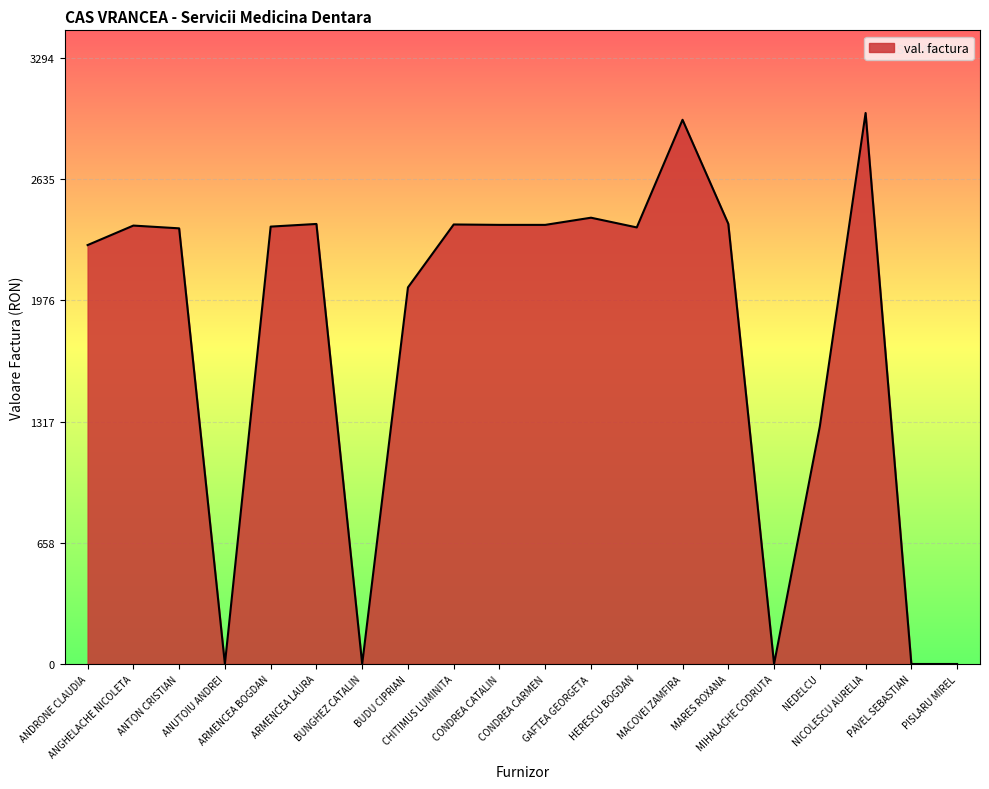

What is the greatest value displayed?

2995.0